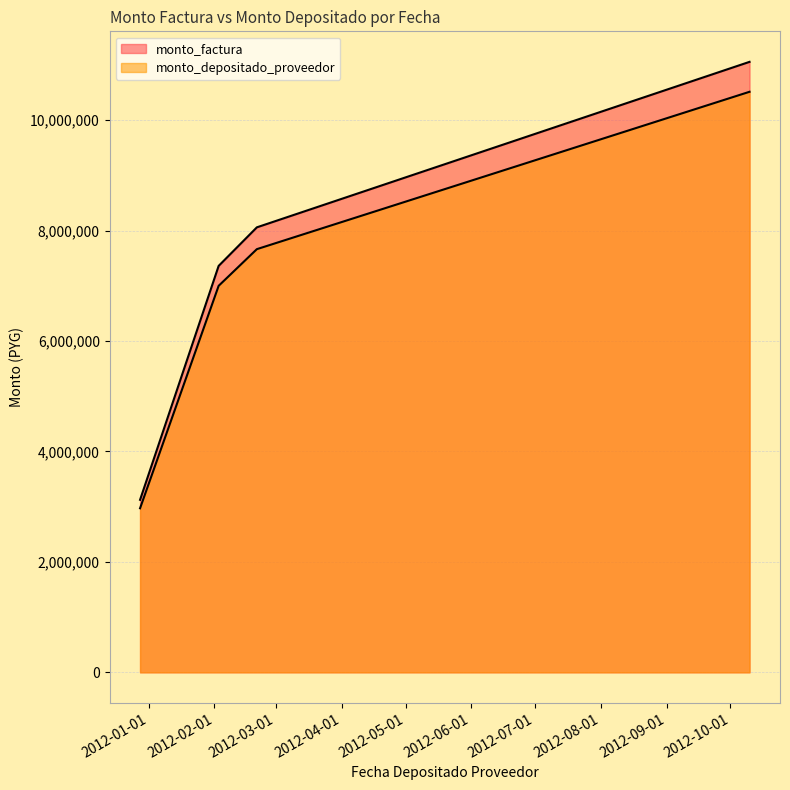

Reading left to right, list all the values displayed in this chart.

monto_factura: 2011-12-28=3124249	2012-02-03=7360527	2012-02-21=8059012	2012-10-10=11055916
monto_depositado_proveedor: 2011-12-28=2971103	2012-02-03=6999727	2012-02-21=7663974	2012-10-10=10513975